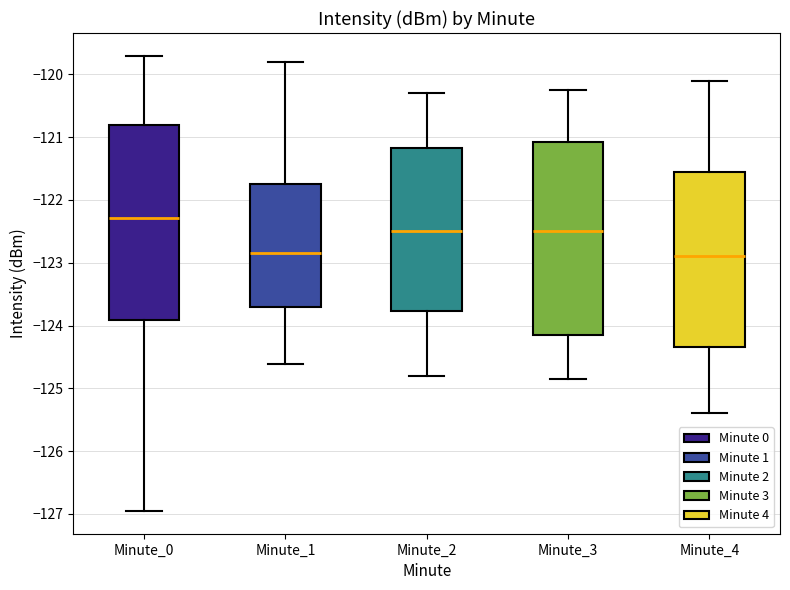

Where does the median line of the box for Minute_0 sit on the y-axis? The values are not printed on the chart, so give them approximately, as read against the axis.

-122.3